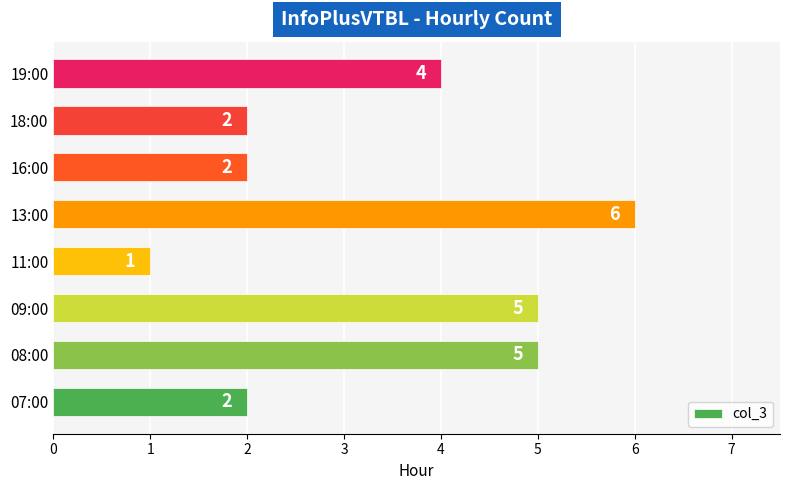

How many series are shown in this chart?

1